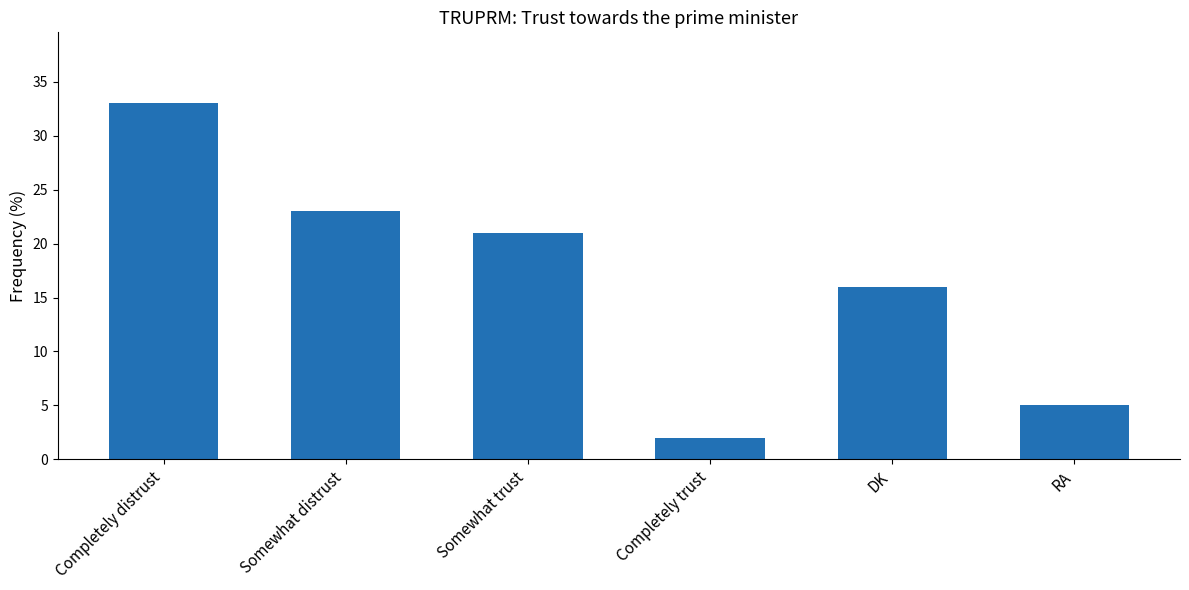

What is the difference between the values at Completely distrust and DK?

17